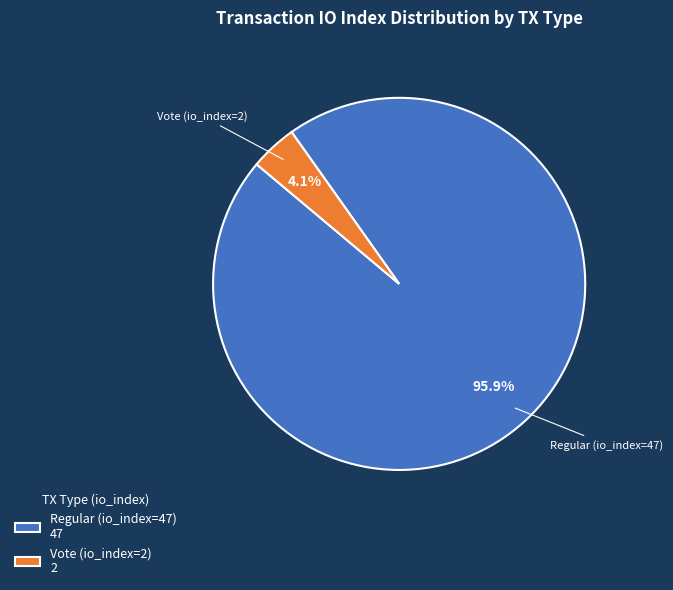

What percentage is the Vote (io_index=2) slice, to the nearest percent?

4%